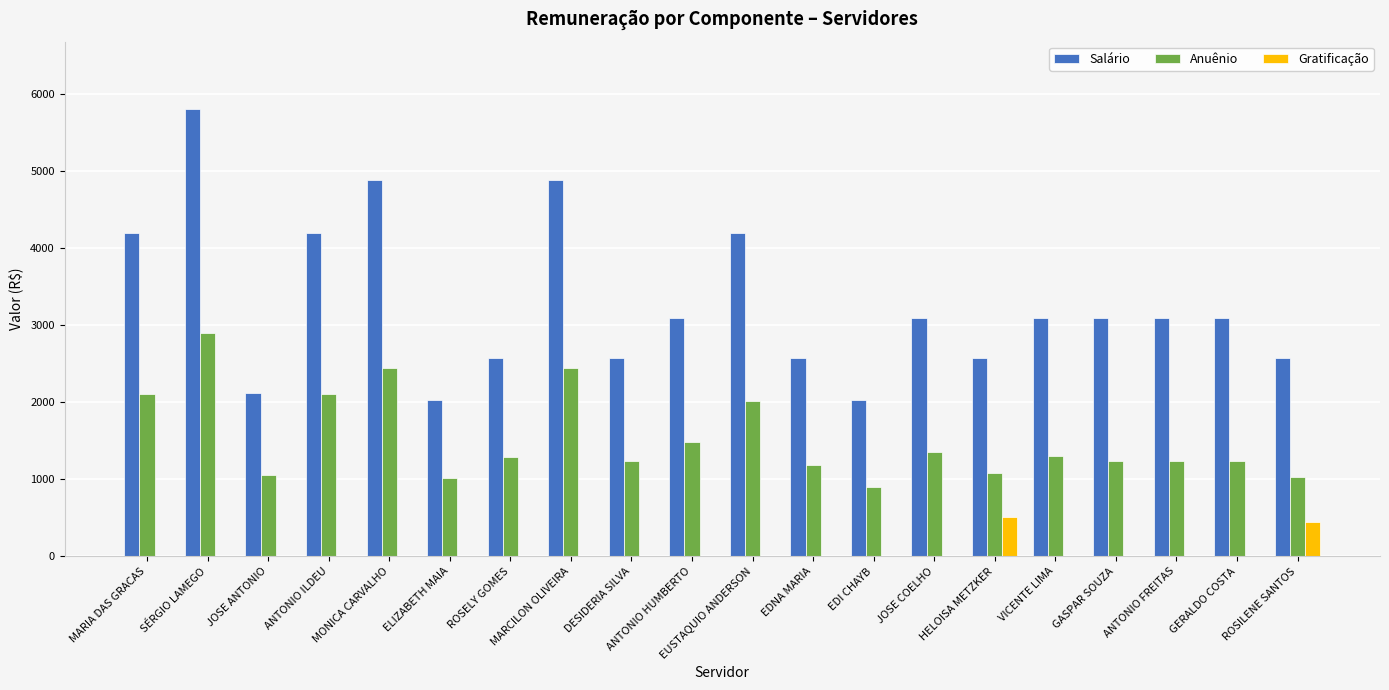

What is the approximate value of Salário at GERALDO COSTA?

3089.4